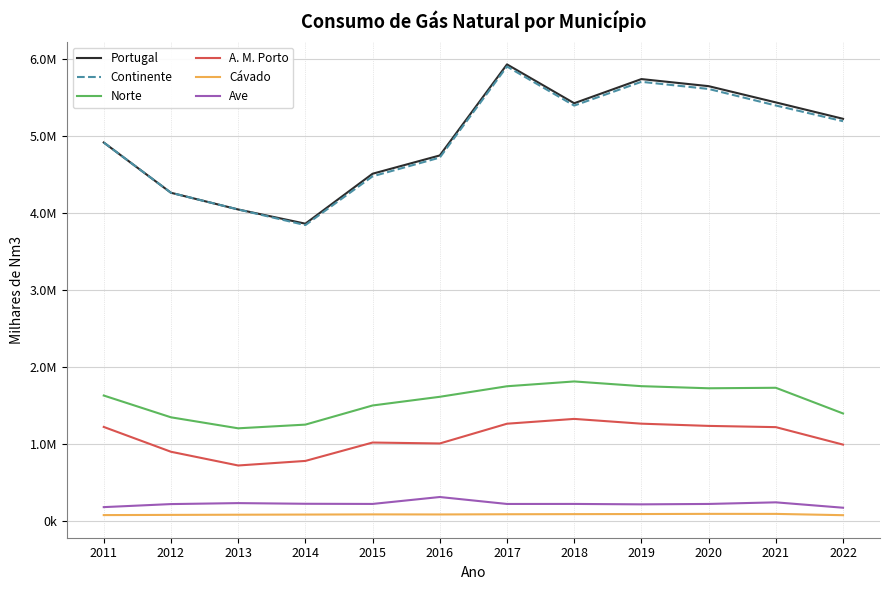

What is the spread (max minus min) of values at 2013?

3971289.0